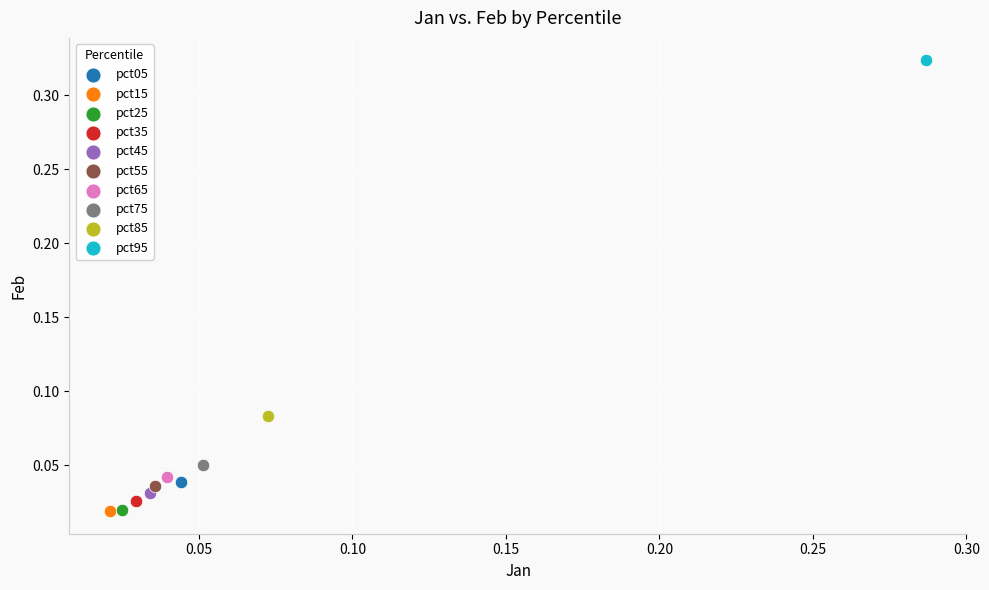

Which series contains the highest Y value?

pct95